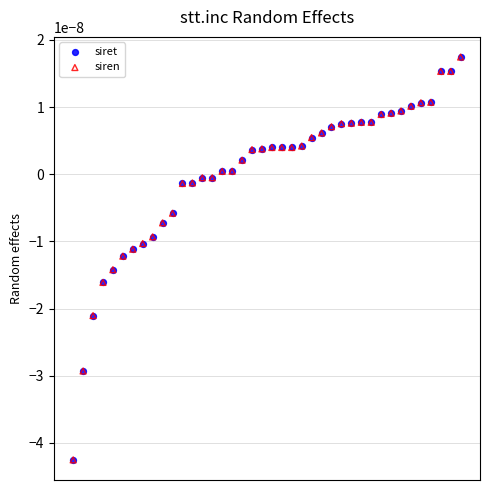

What are all the series names shown in the legend?

siret, siren